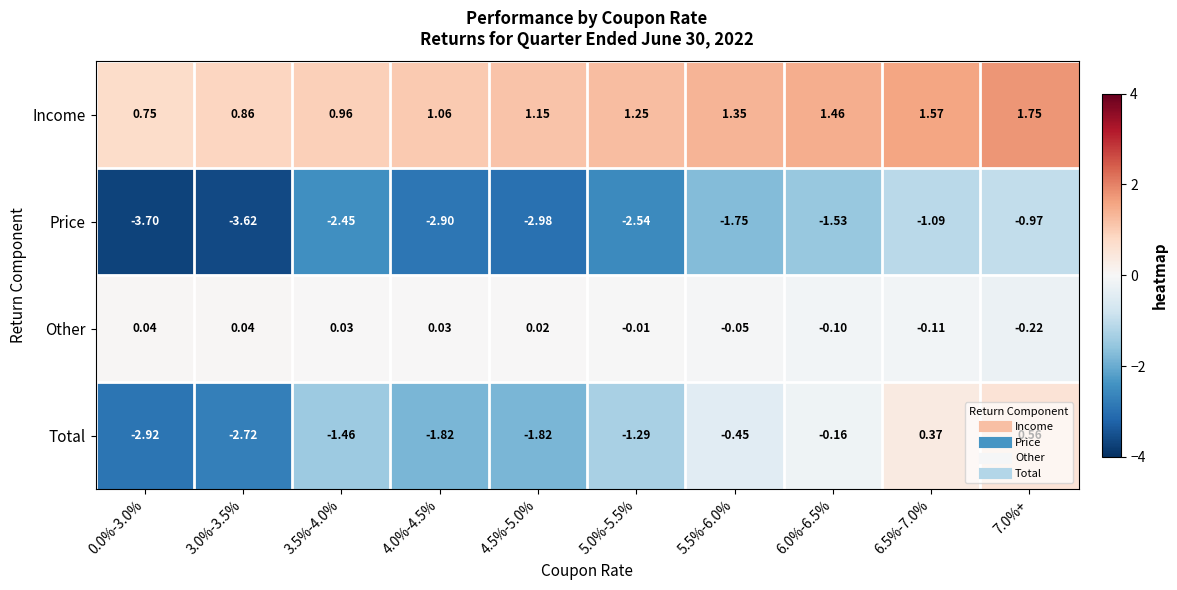

Is the value of Other at 4.0%-4.5% greater than the value of Total at 5.0%-5.5%?

Yes